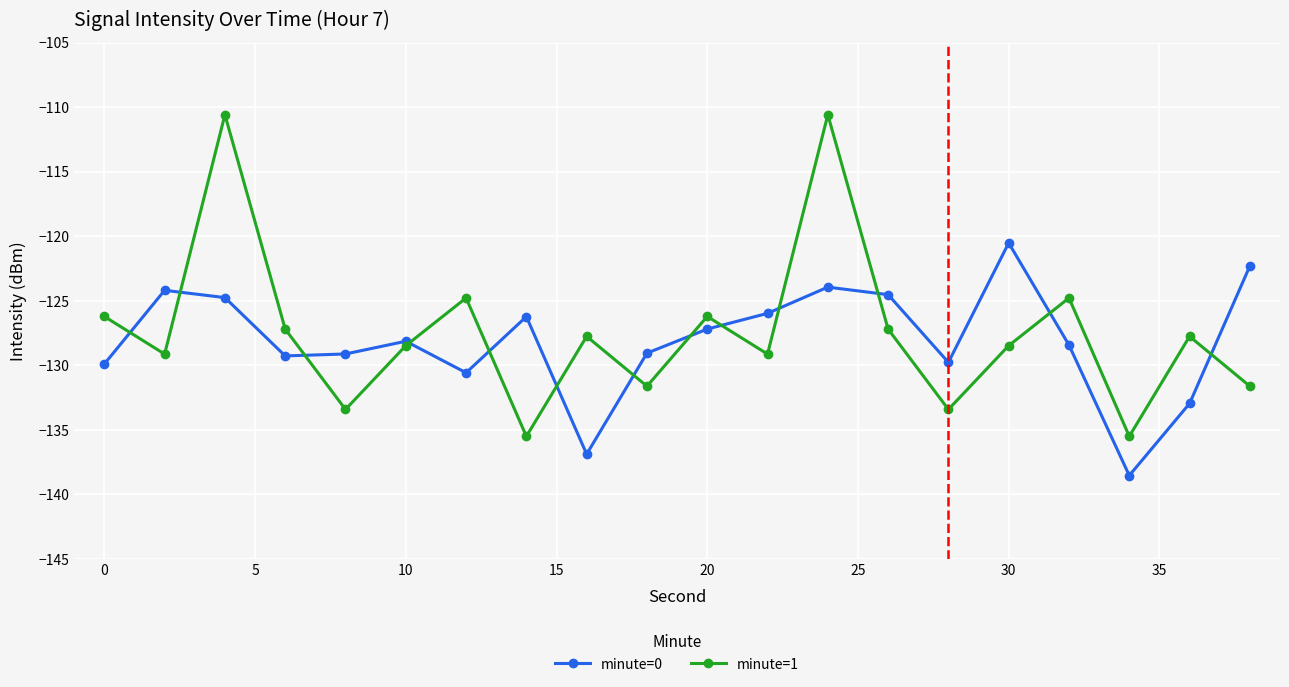

What are all the series names shown in the legend?

minute=0, minute=1